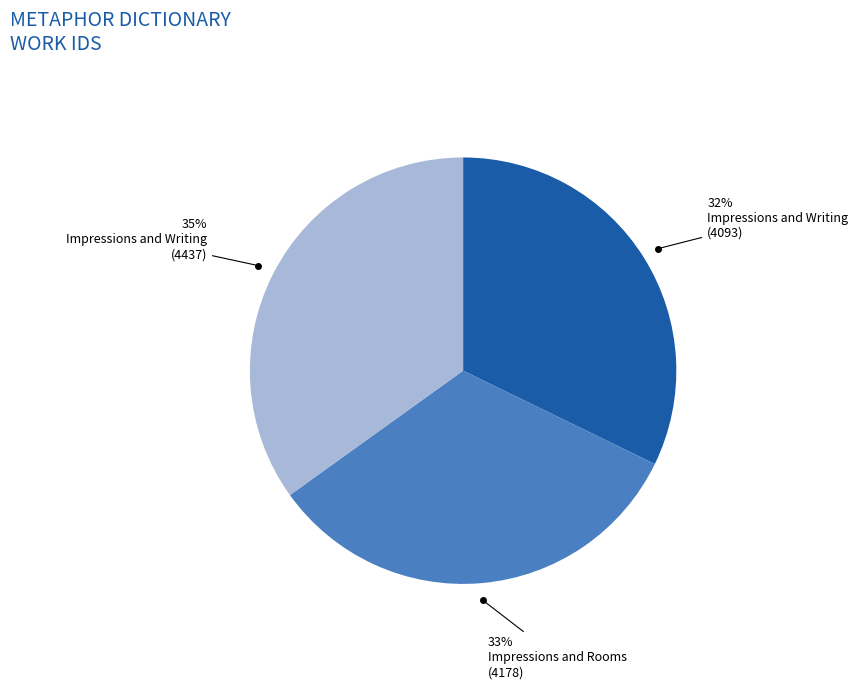

To the nearest percent, what is the average slice percentage?

33%